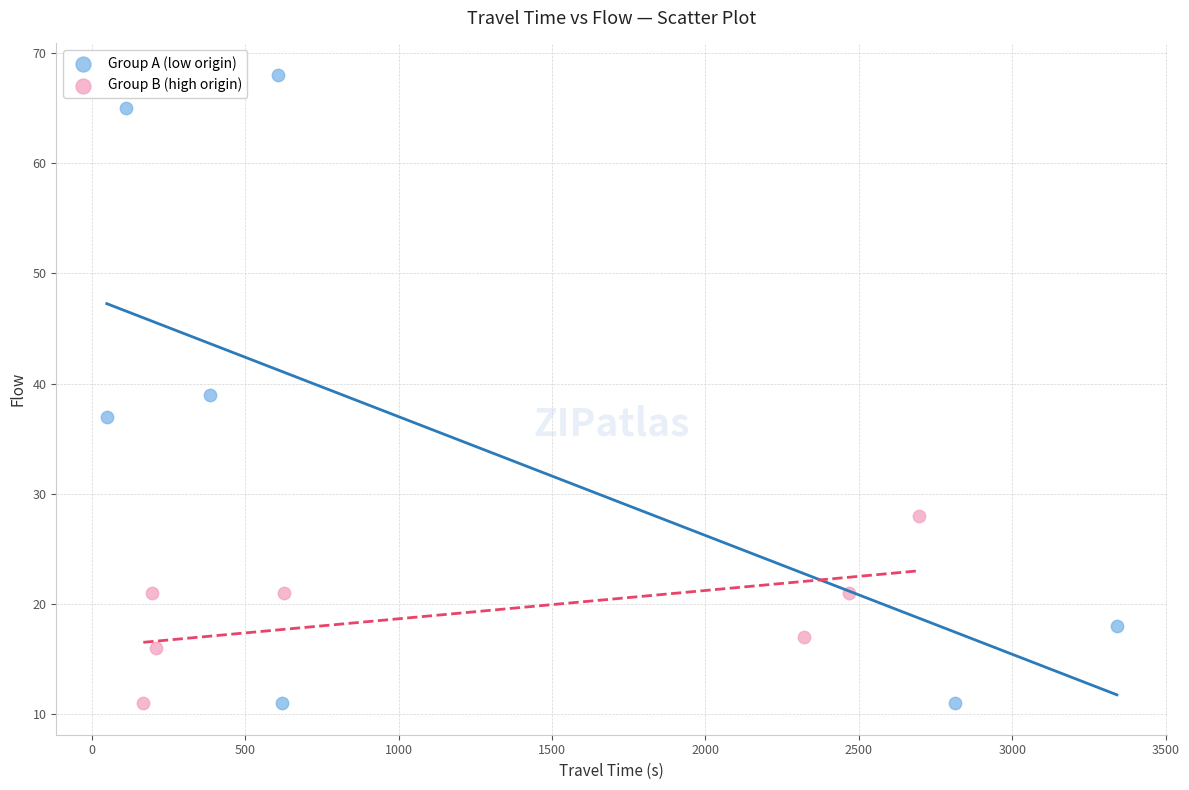

Which series reaches the maximum Y coordinate?

Group A (low origin)